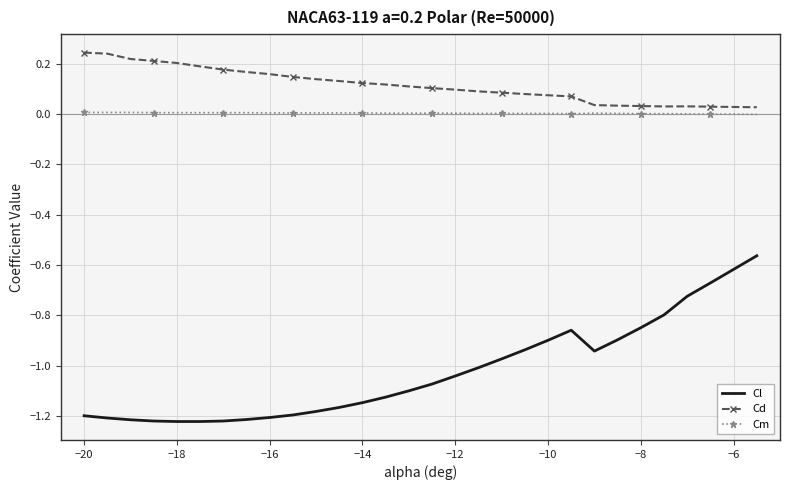

Which series has the widest spread of values?

Cl